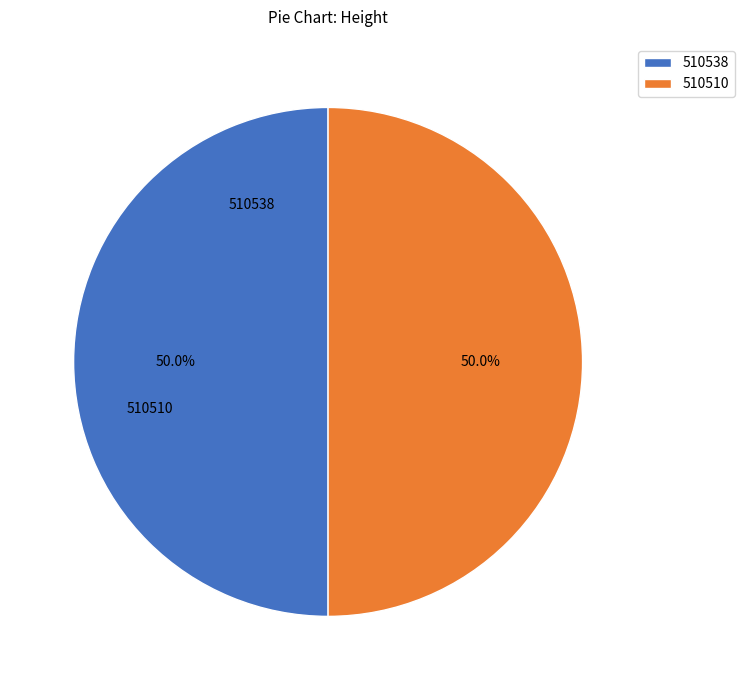

Which slice is the smallest?

510510